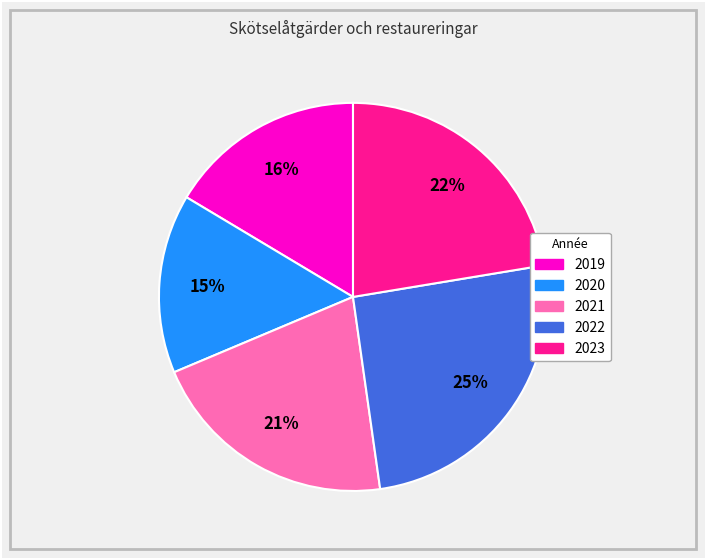

Which slice is the smallest?

2020